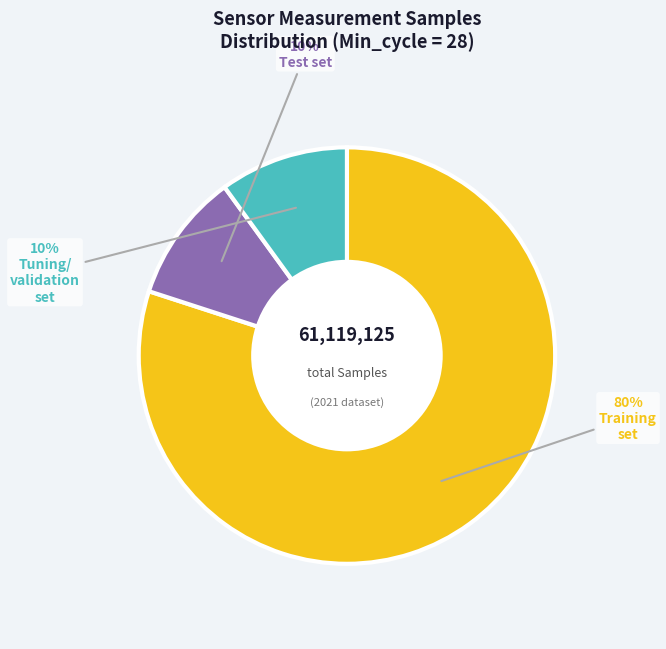

To the nearest percent, what is the average slice percentage?

33%